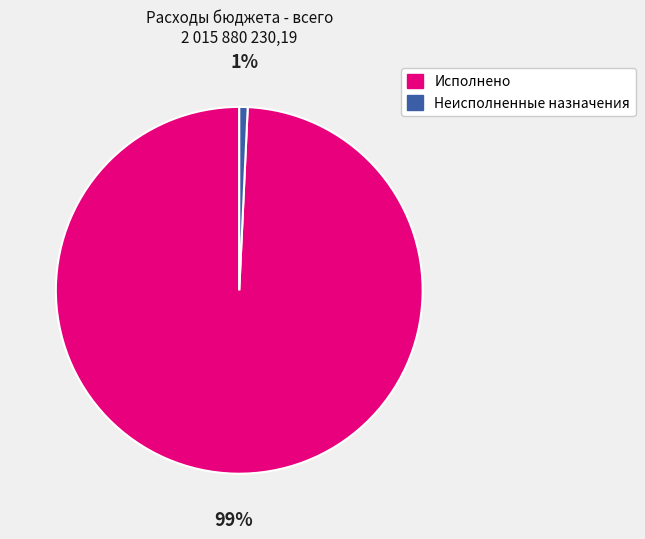

What is the smallest slice in the pie chart?

Неисполненные назначения